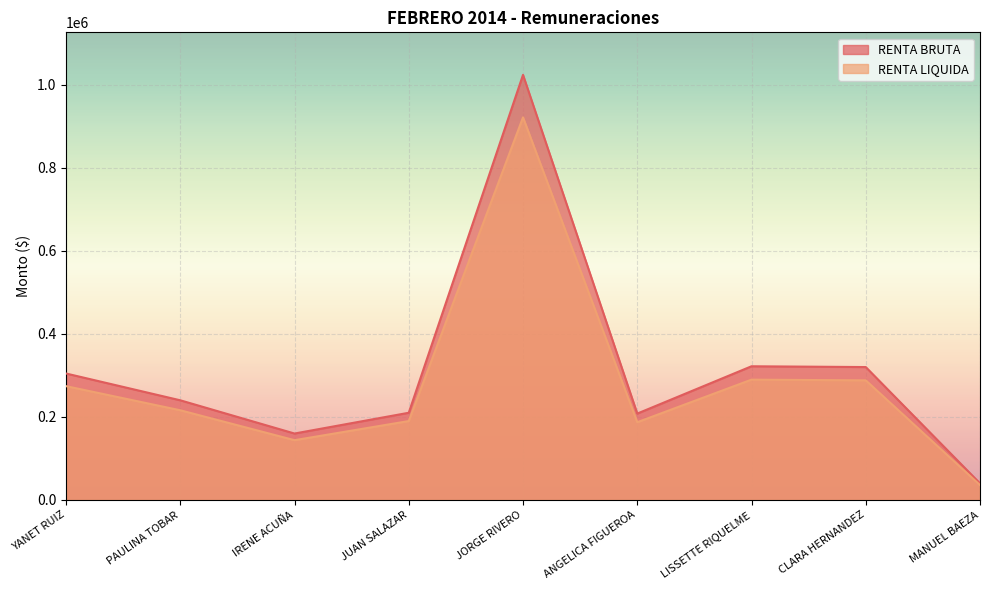

What is the value of the RENTA LIQUIDA point at the 2nd from the left?

216000